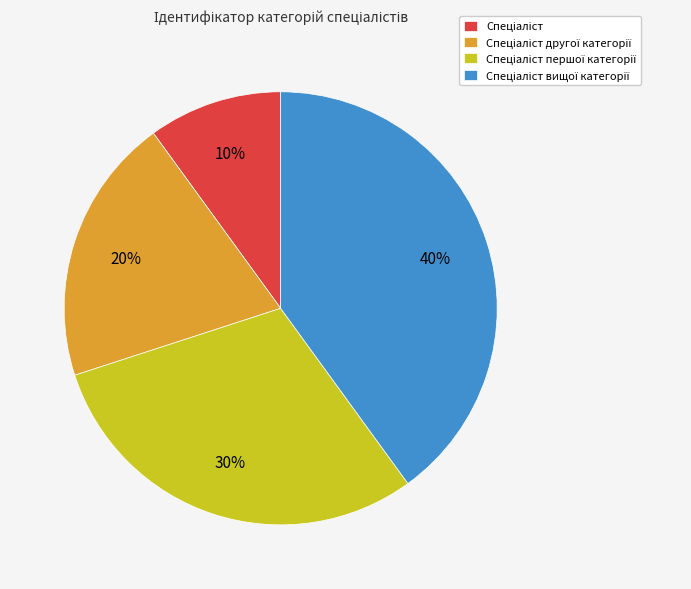

Is there a majority slice in this chart?

No